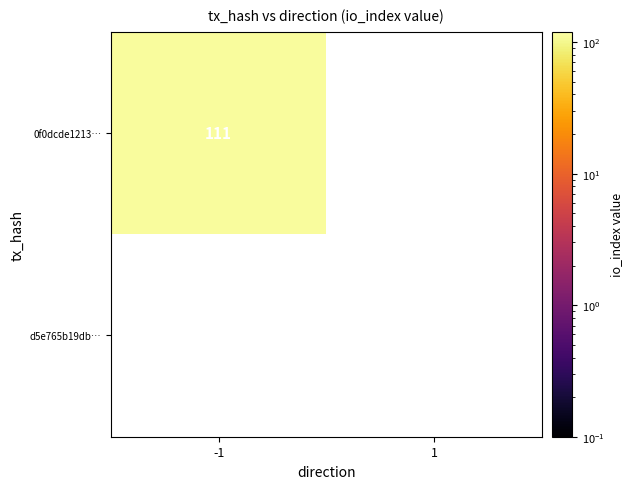

Rank the series by their maximum value, from highest to lowest.

0f0dcde121373bf7b75437e6eed858edf135867, d5e765b19dbdc13de5076c55ed42d817ee886bb